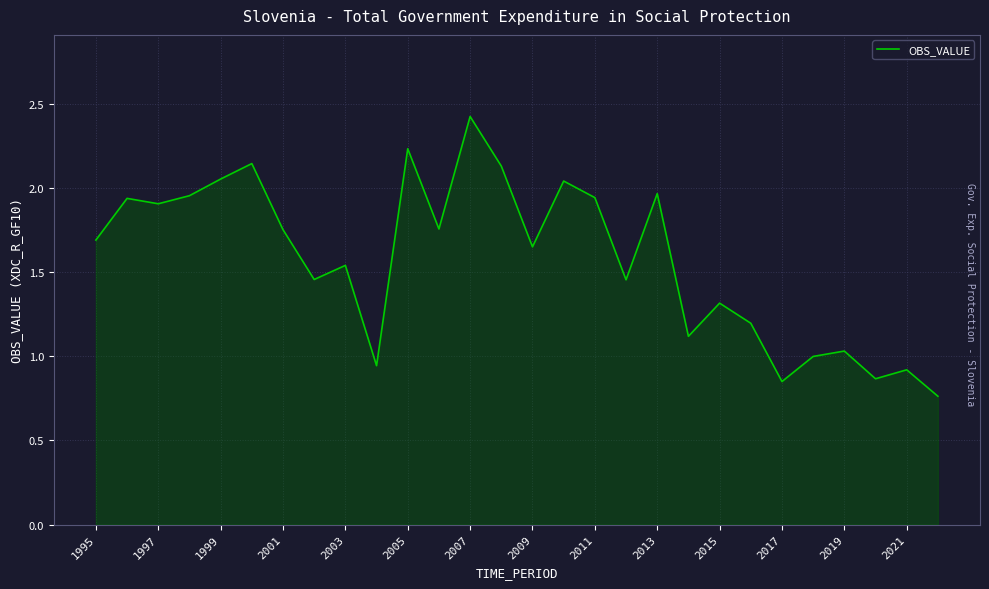

What is the greatest value displayed?

2.4